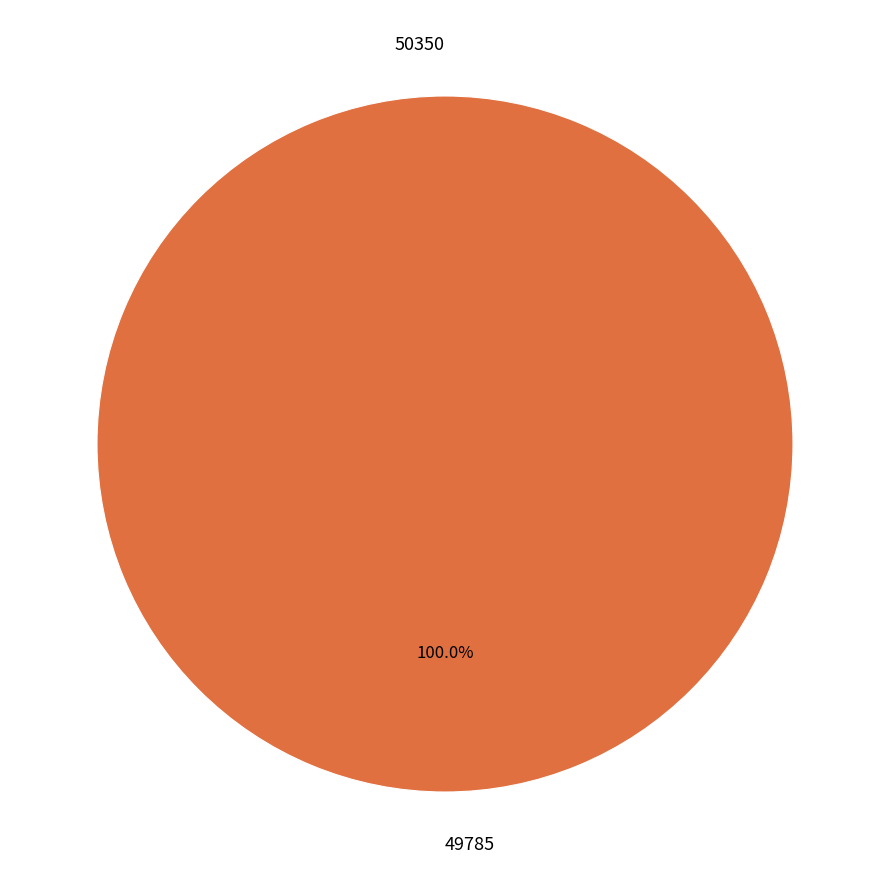

Which slice is the largest?

49785